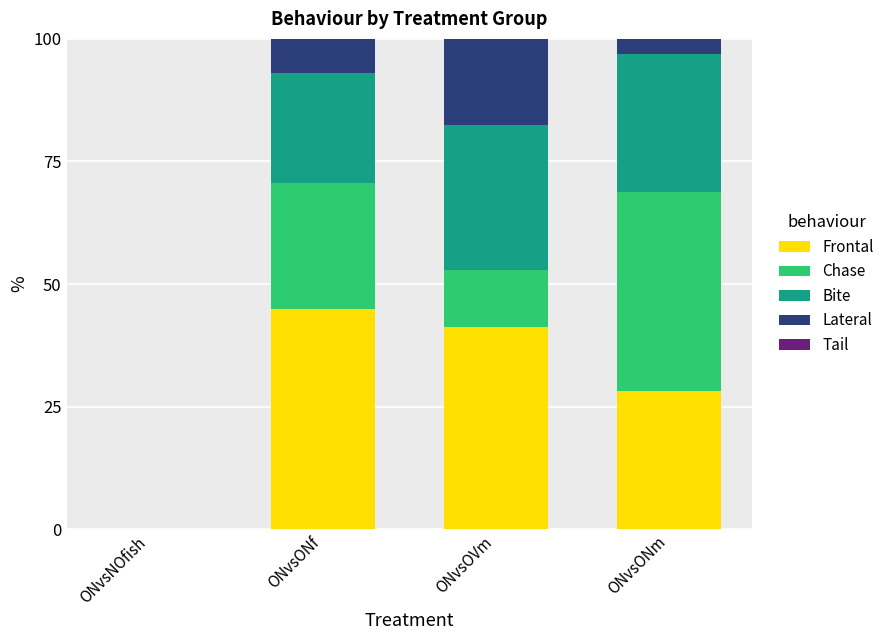

Are the bars horizontal?

No